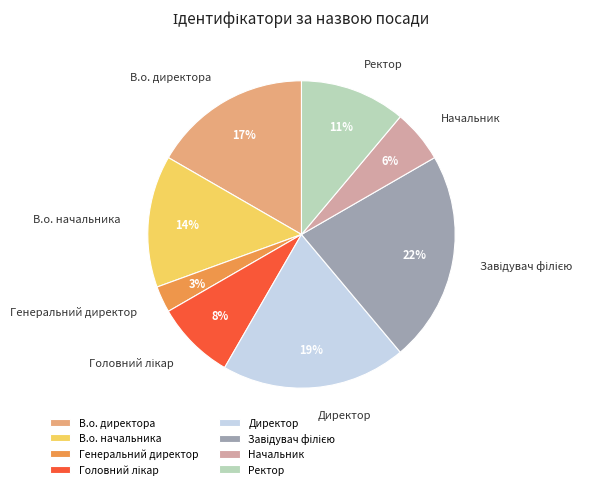

Is there any slice that represents more than half of the pie?

No